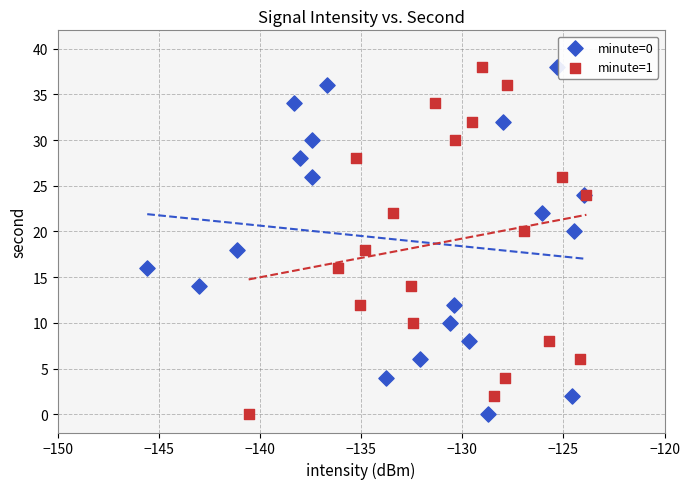

What are all the series names shown in the legend?

minute=0, minute=1